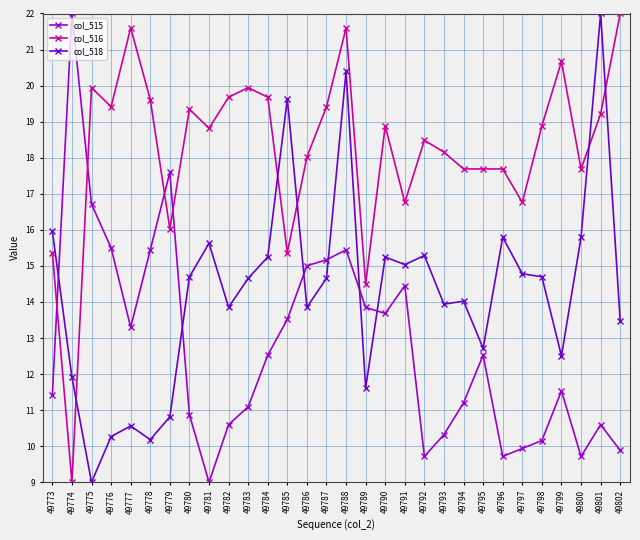

What is the sum of all col_518 values?

428.2